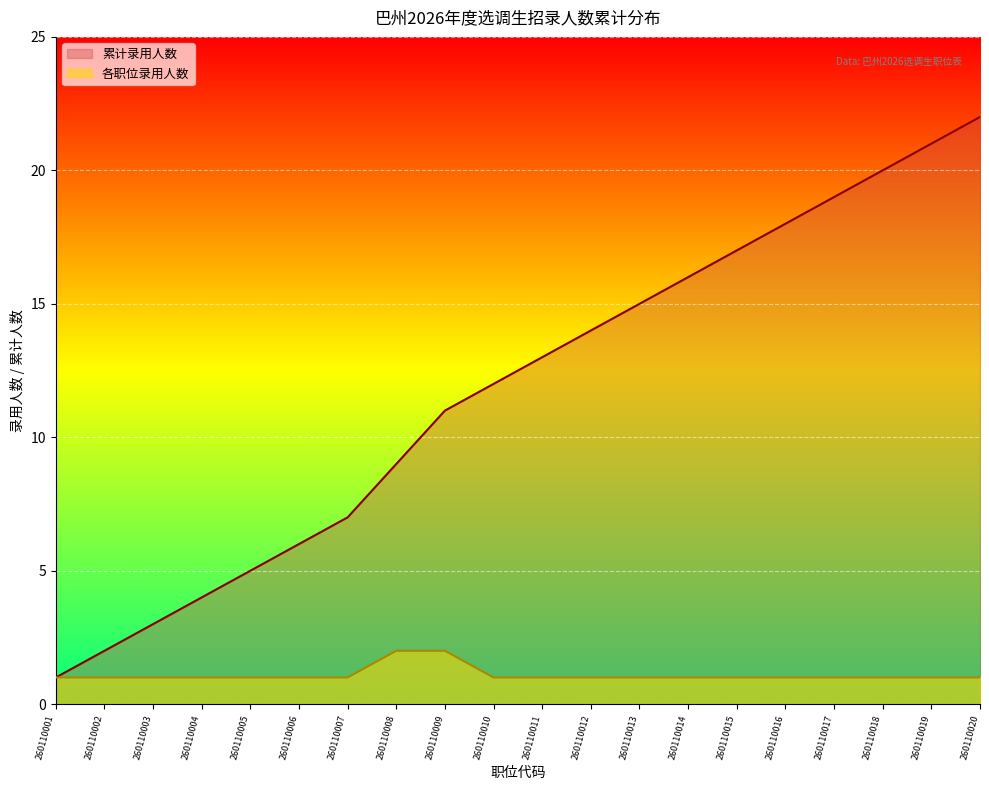

Reading left to right, transcribe all the data shown in this chart.

260110001=1	260110002=1	260110003=1	260110004=1	260110005=1	260110006=1	260110007=1	260110008=2	260110009=2	260110010=1	260110011=1	260110012=1	260110013=1	260110014=1	260110015=1	260110016=1	260110017=1	260110018=1	260110019=1	260110020=1